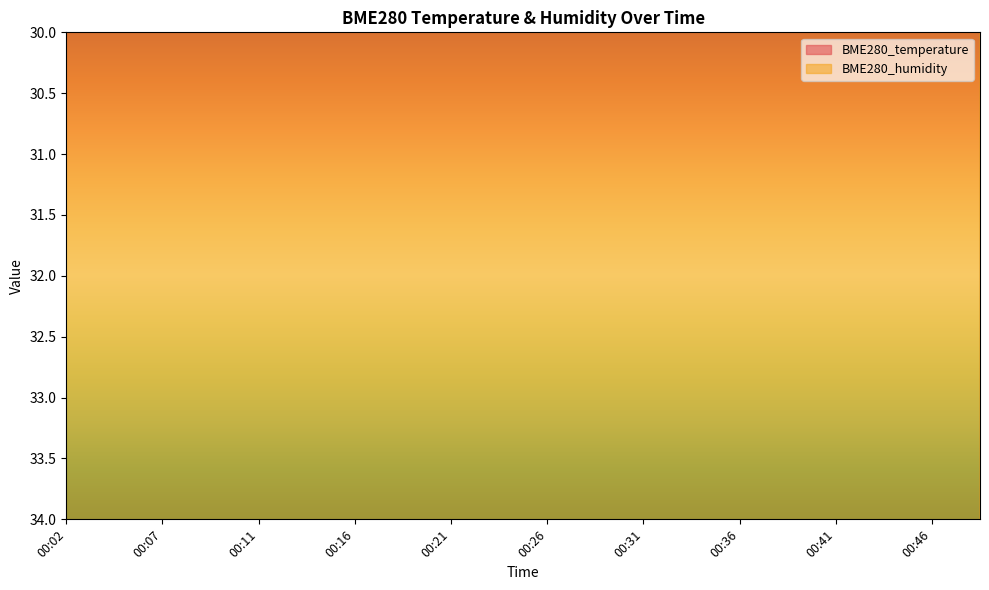

What is the total value across all series at 00:43?

64.6